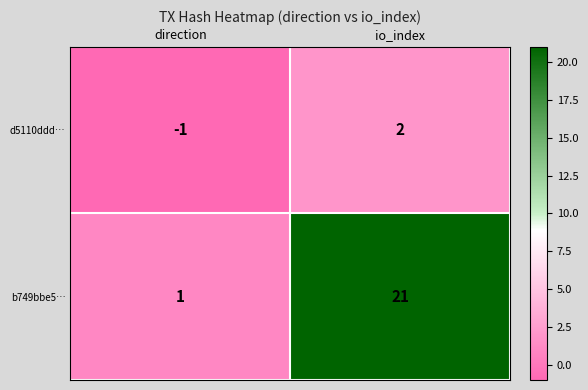

Which series has the largest range (max minus min)?

b749bbe5…